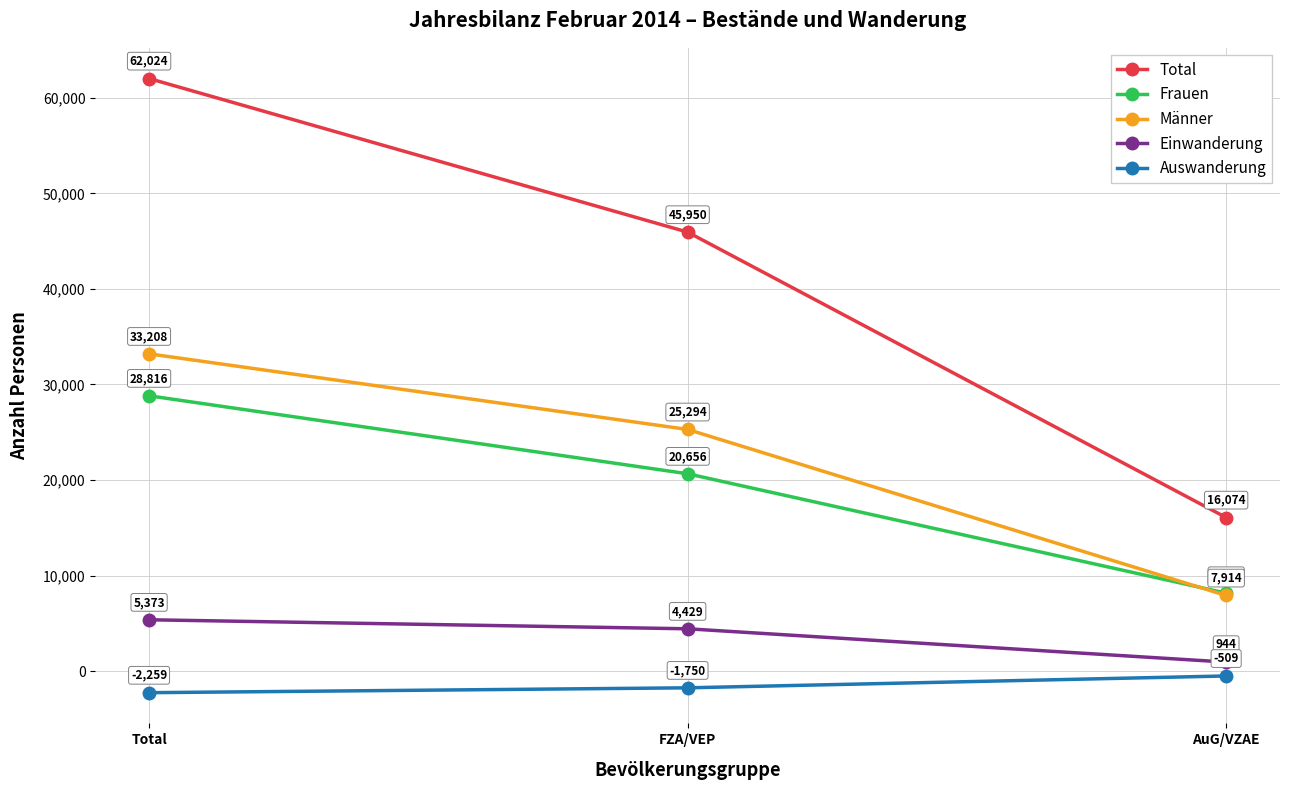

List the labels in order of Total value, smallest first.

AuG/VZAE, FZA/VEP, Total